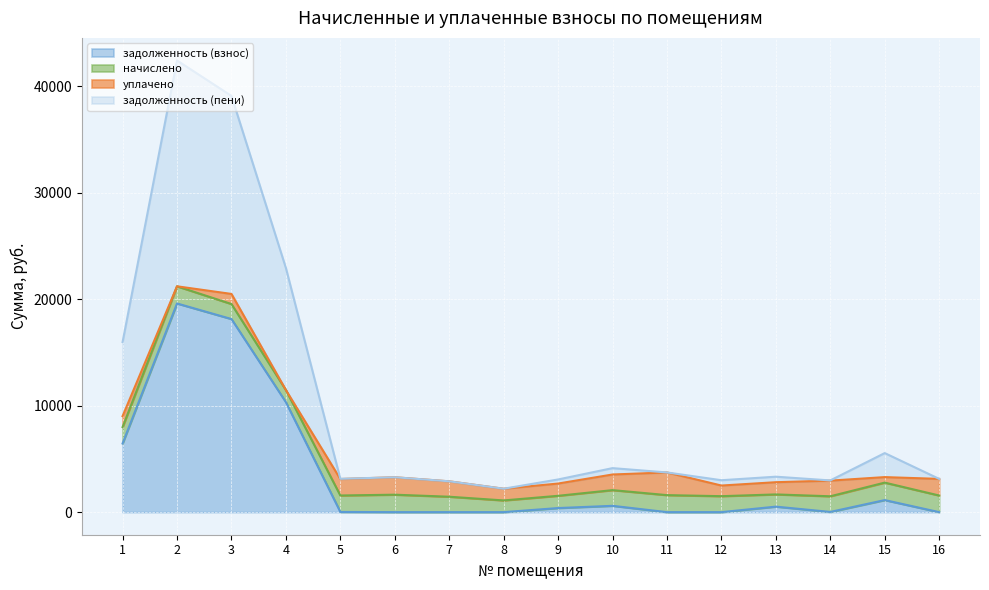

What is the highest value of the задолженность (взнос) series?

19604.5